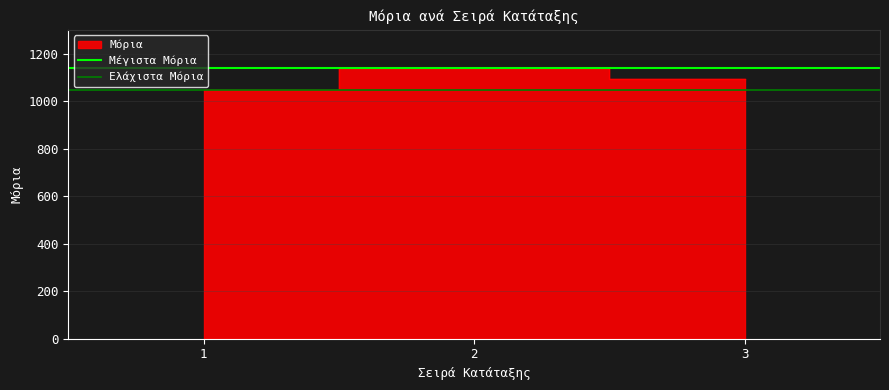

What is the total value across all series at 1?

2186.7